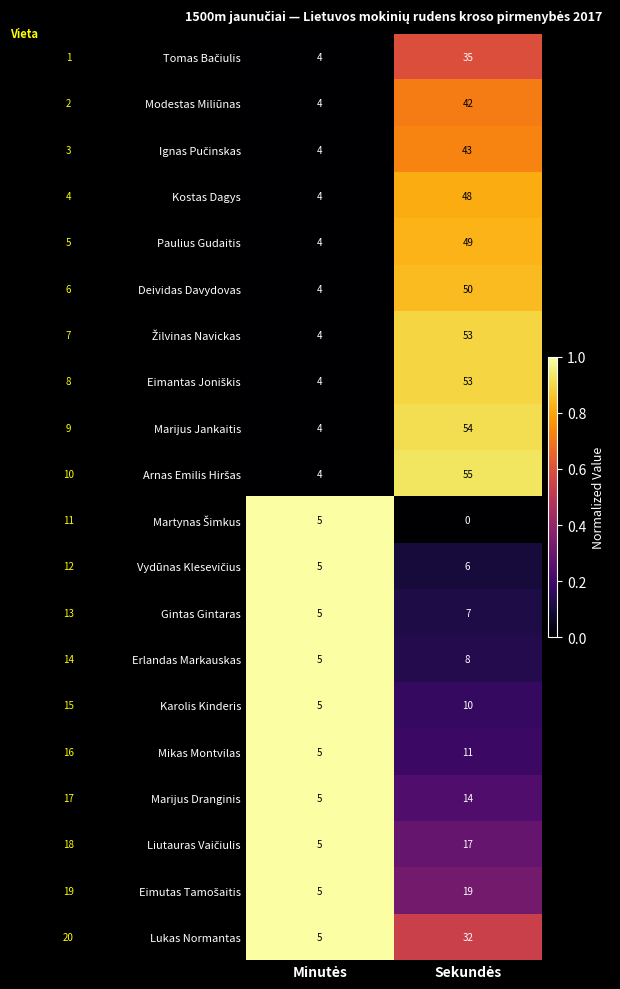

What is the maximum value shown in the chart?

55